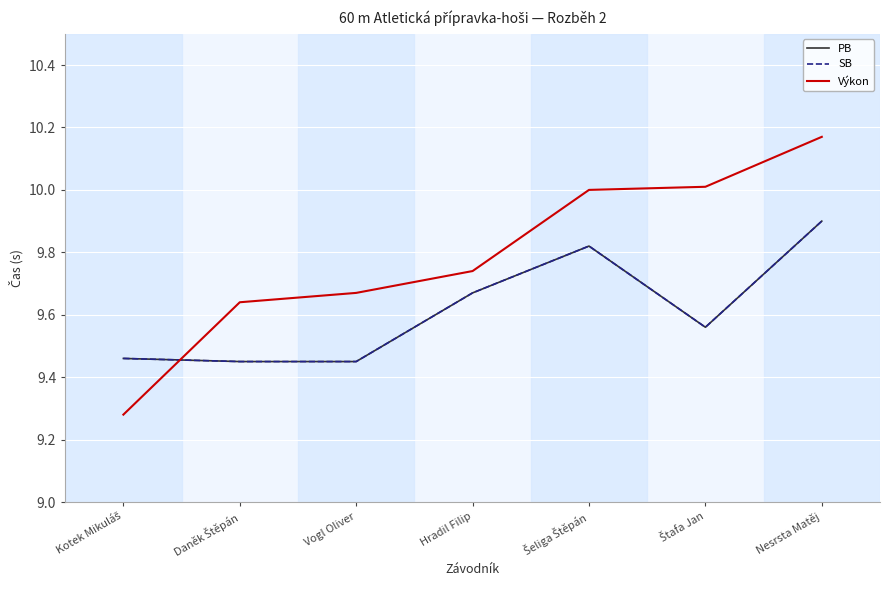

Which series has the widest spread of values?

Výkon